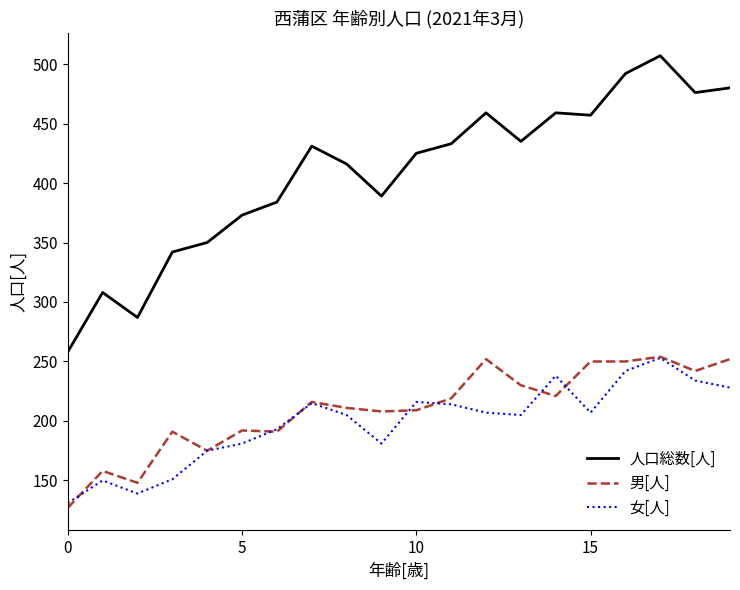

Which series has the largest range (max minus min)?

人口総数[人]